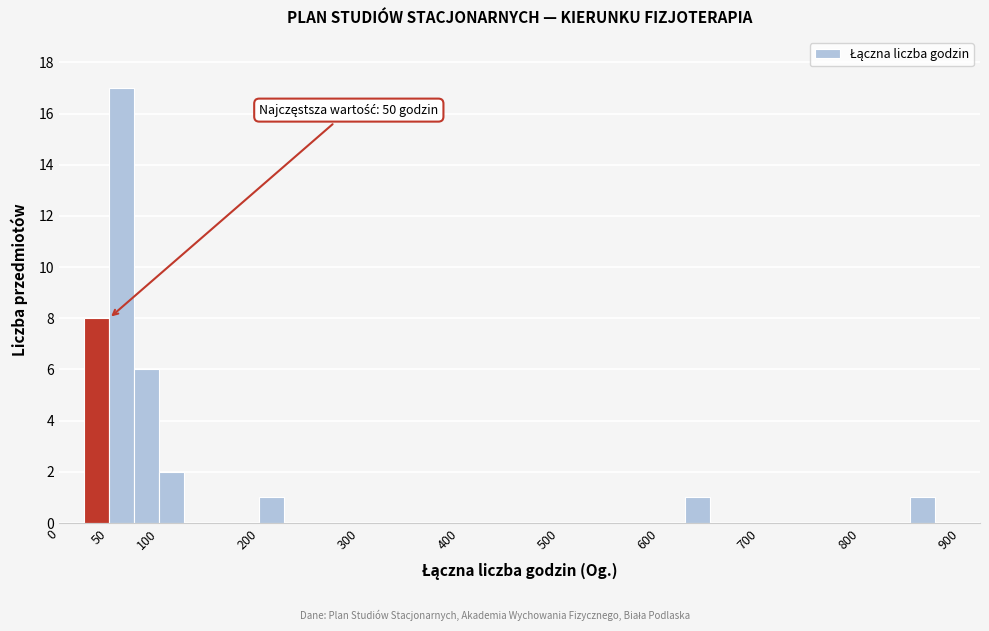

Over which range of the x-axis is the bar tallest?

50 to 75